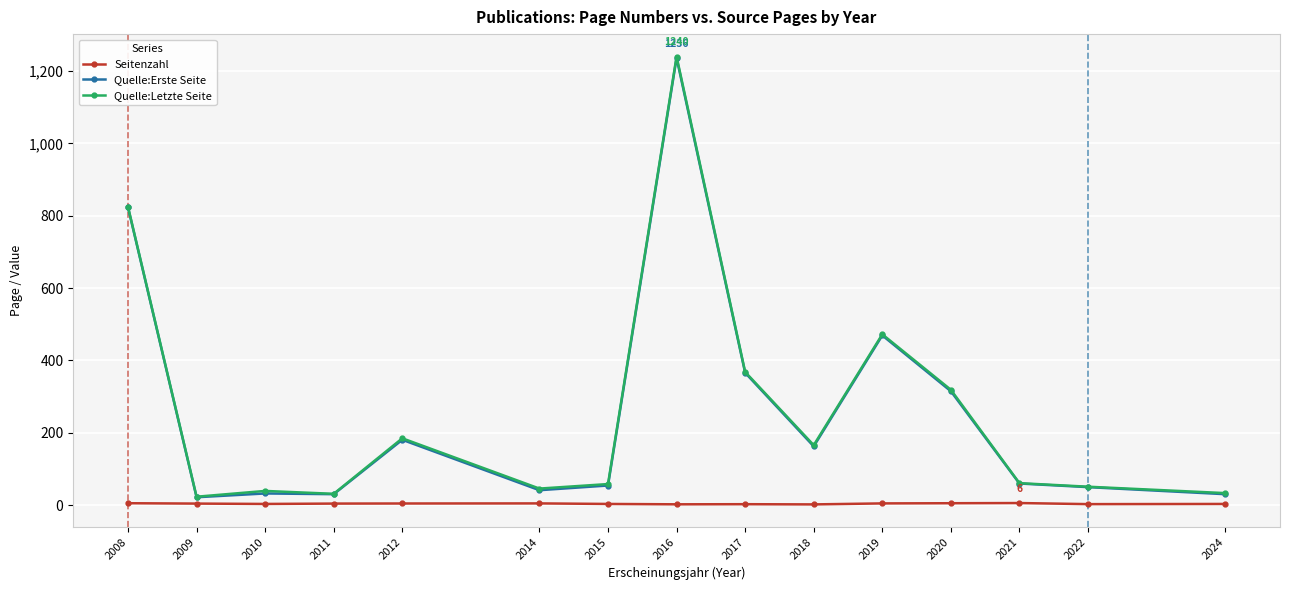

True or false: Quelle:Erste Seite has a value of 616.6 at 2017.

False